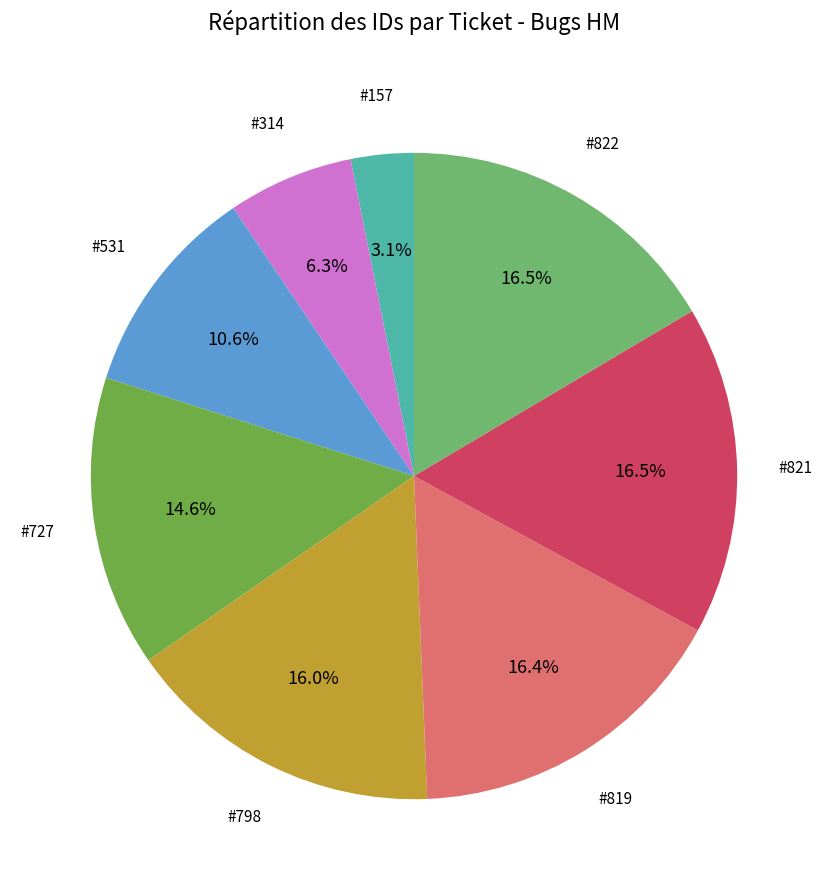

What is the ratio of the value at #821 to the value at #798?

1.0